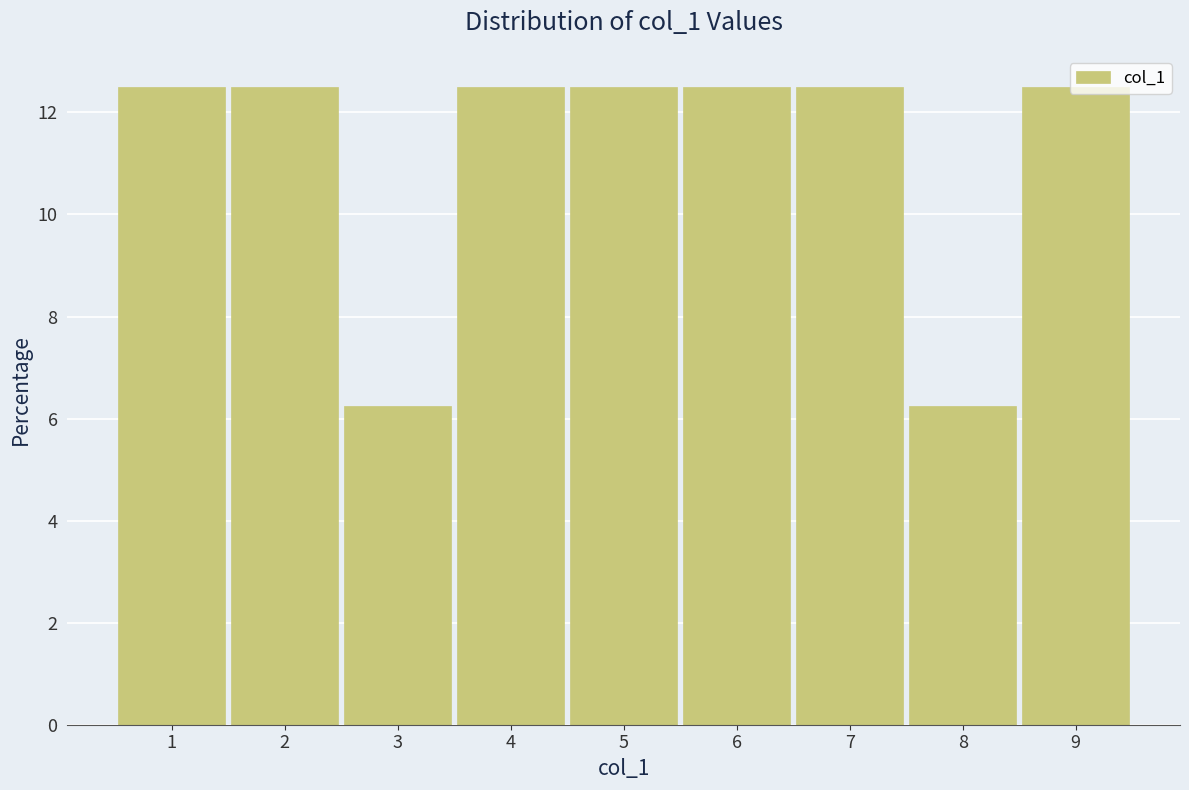

Reading left to right, list every bar in this chart as the range it spans on the x-axis followed by its height. The values are not printed on the chart, so give them approximately, as read against the axis.

0.5 to 1.5: 12.6
1.5 to 2.5: 12.6
2.5 to 3.5: 6.2
3.5 to 4.5: 12.6
4.5 to 5.5: 12.6
5.5 to 6.5: 12.6
6.5 to 7.5: 12.6
7.5 to 8.5: 6.2
8.5 to 9.5: 12.6